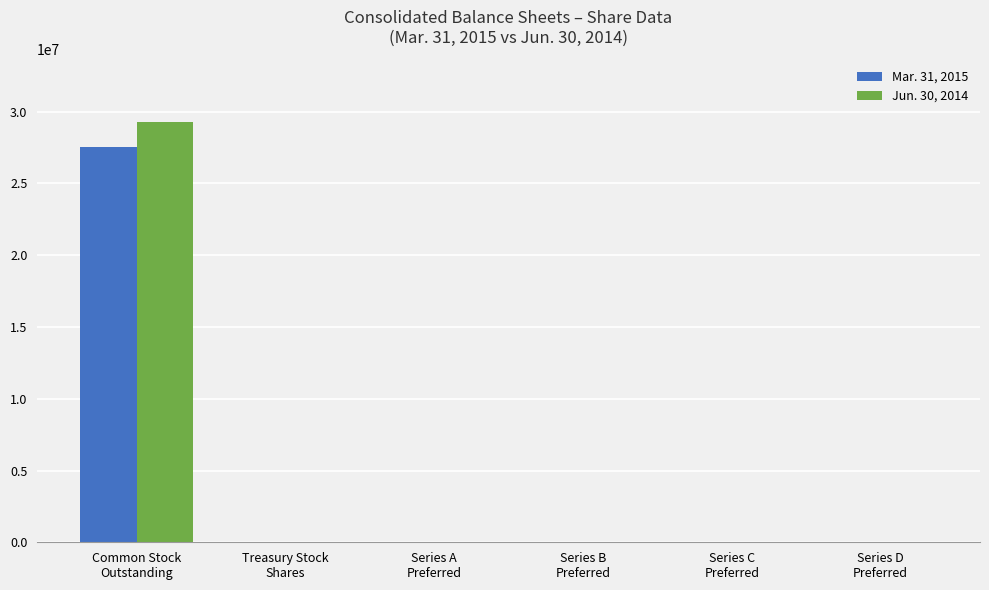

What is the maximum value shown in the chart?

29257759